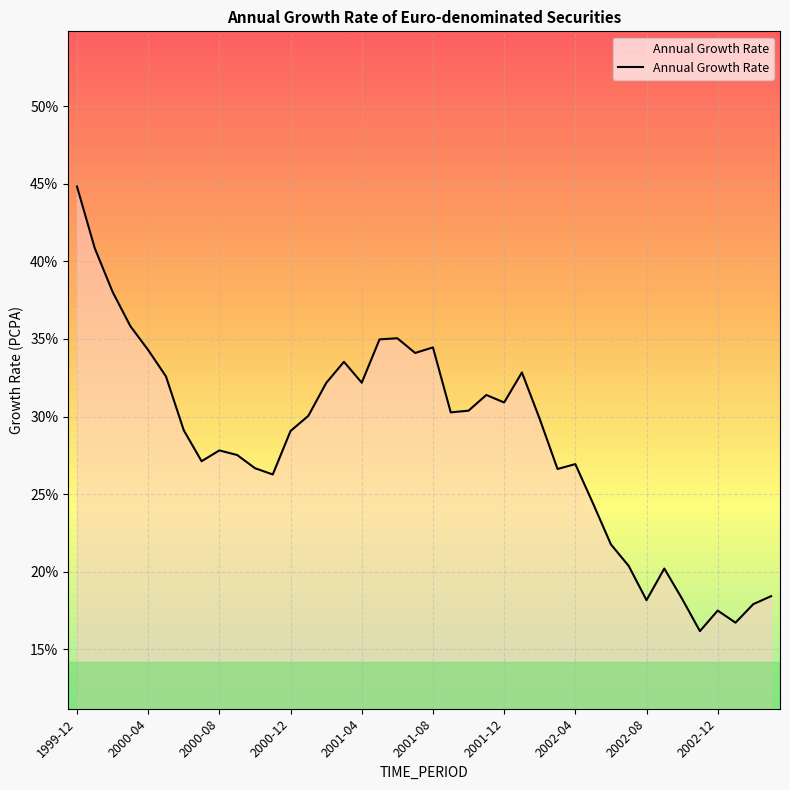

What is the minimum value shown in the chart?

16.2